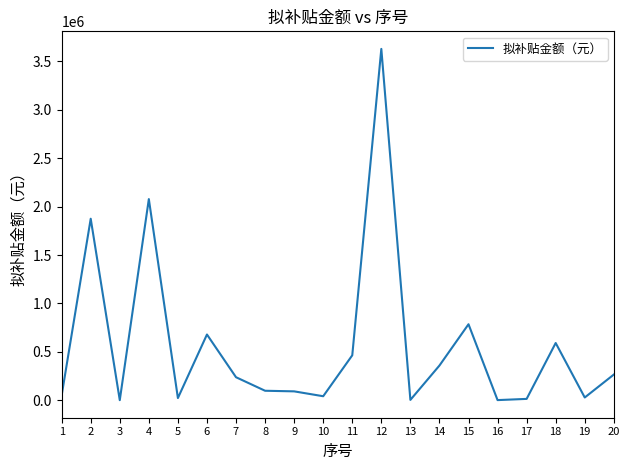

Where is the data nearest to the value 1815228?

2